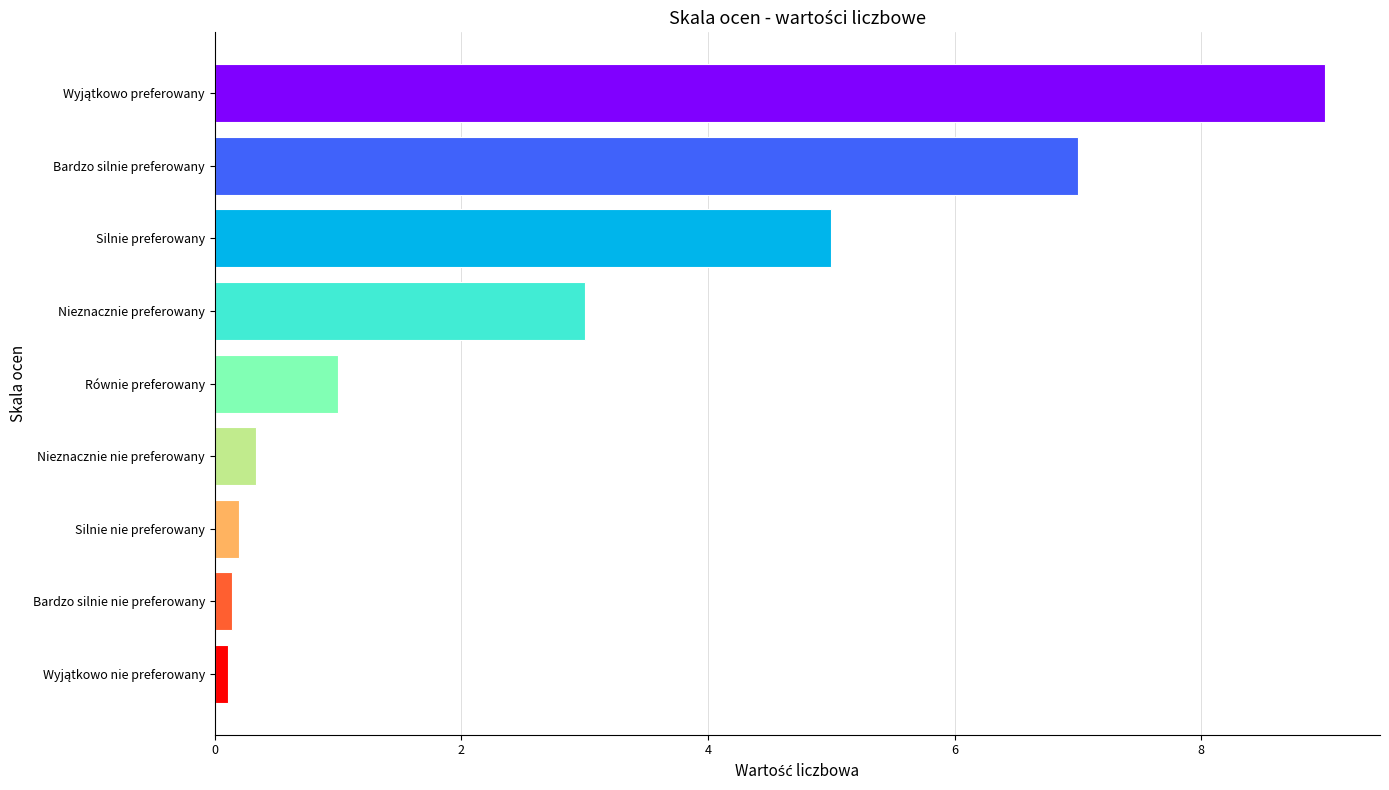

What is the greatest value displayed?

9.0